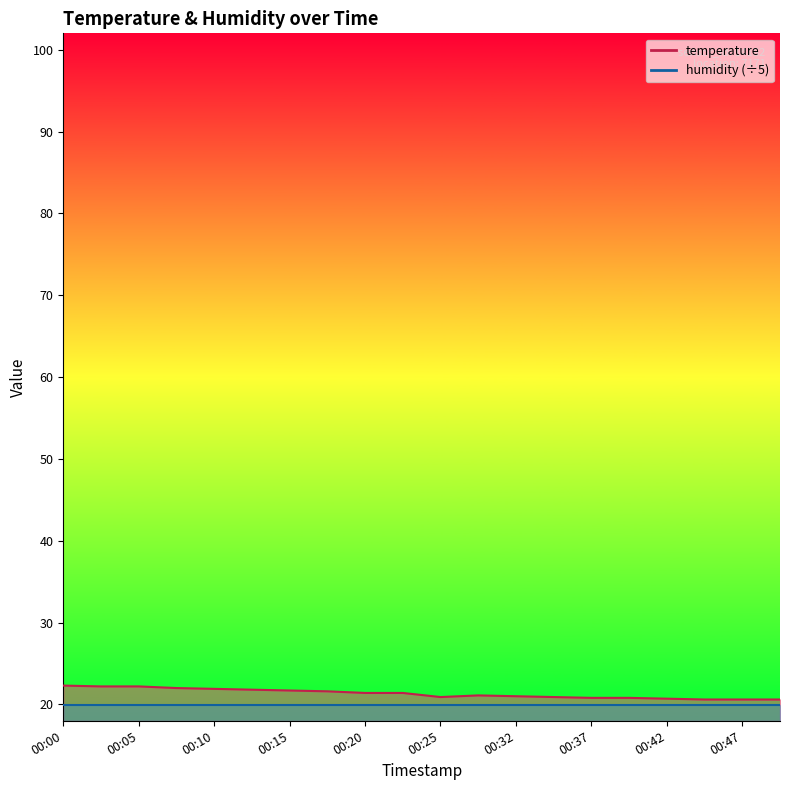

How many points are higher than both their immediate neighbors (excluding endpoints)?

1